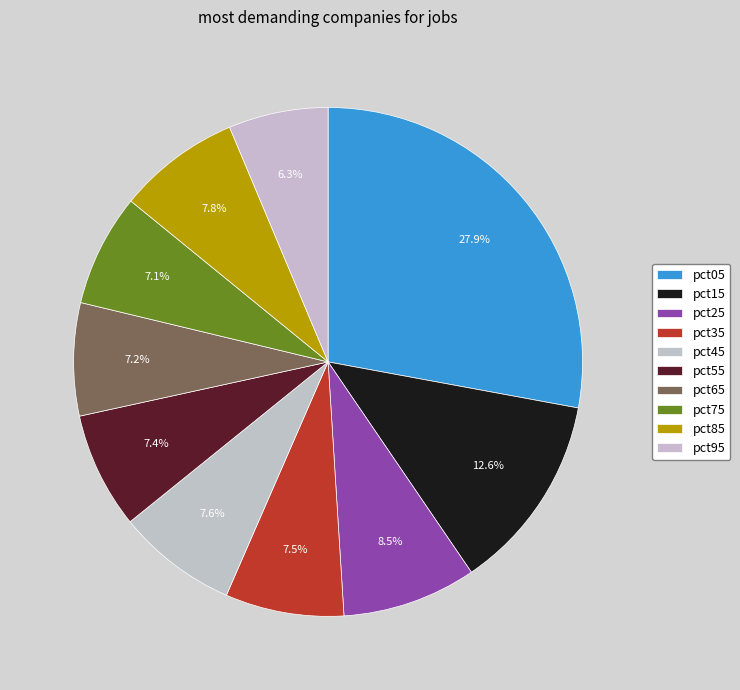

How many segments does this pie chart have?

10